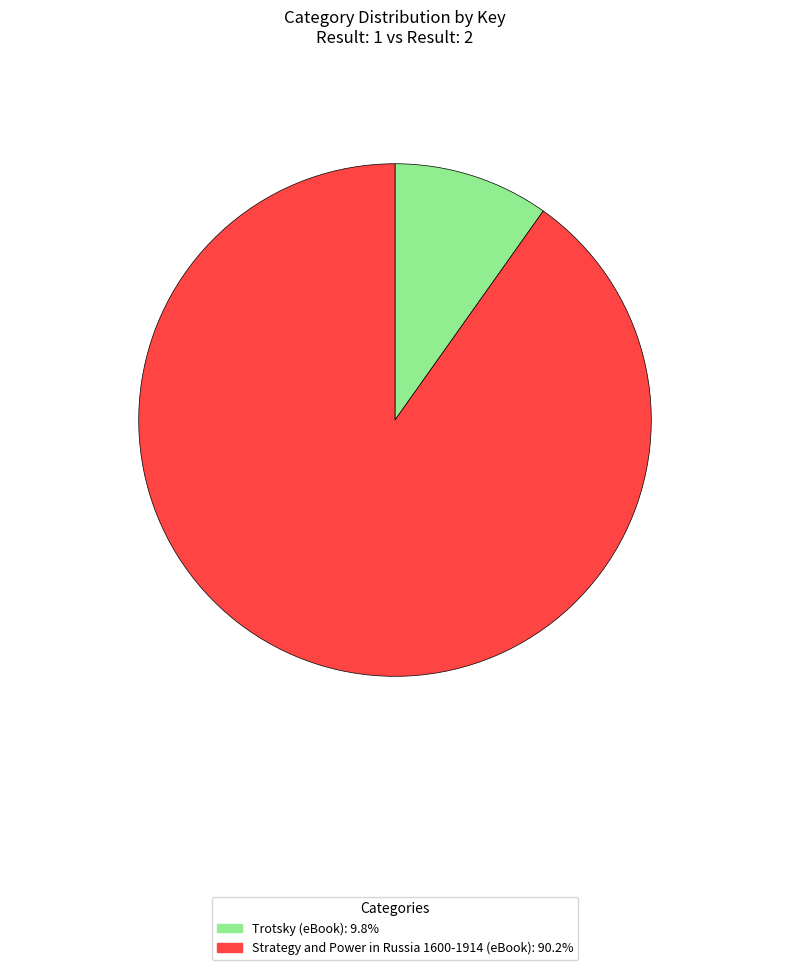

Approximately how many times larger is the value at Strategy and Power in Russia 1600-1914 (eBook) compared to Trotsky (eBook)?

9.2